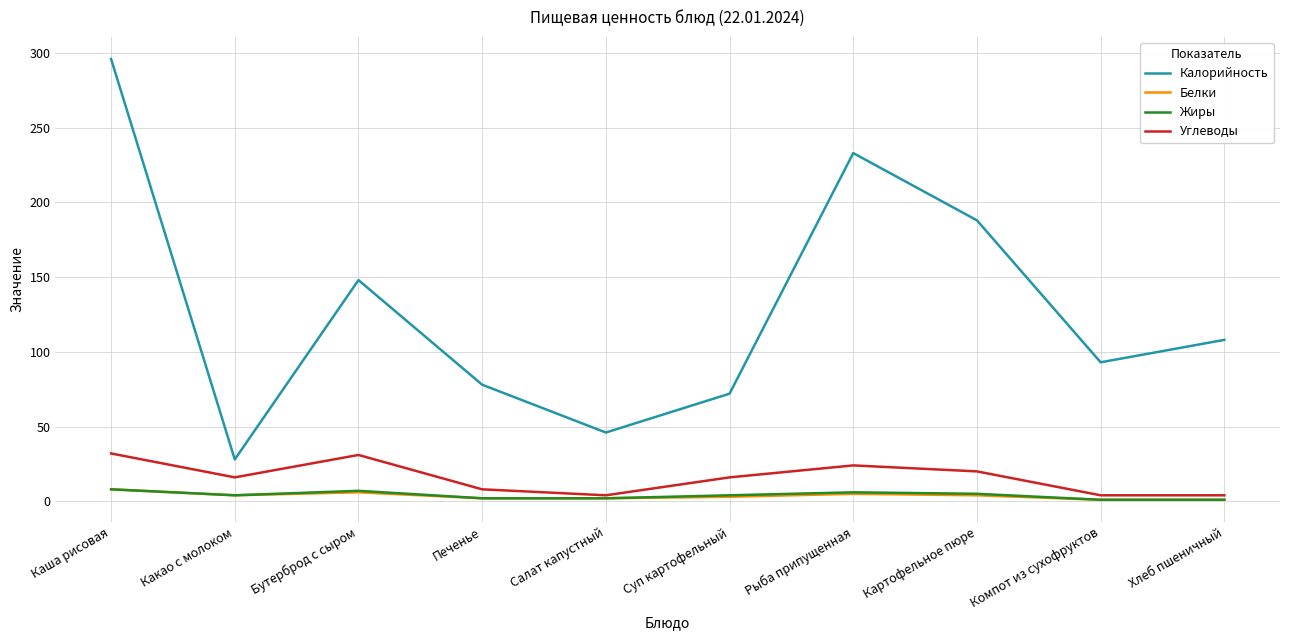

Is the value of Белки at Рыба припущенная greater than the value of Калорийность at Бутерброд с сыром?

No